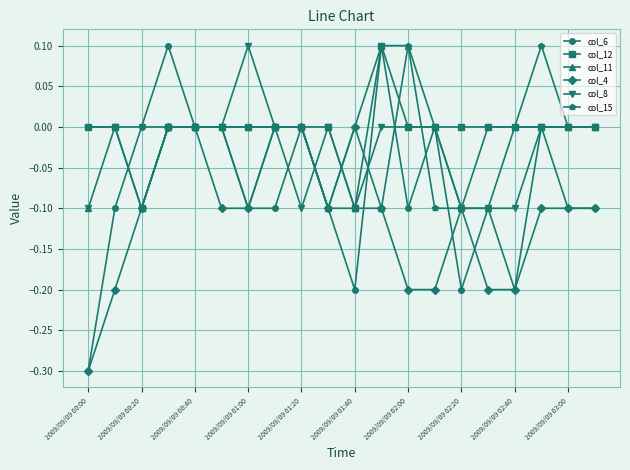

True or false: col_4 has a value of 0.0 at 2009/09/09 01:40.

True